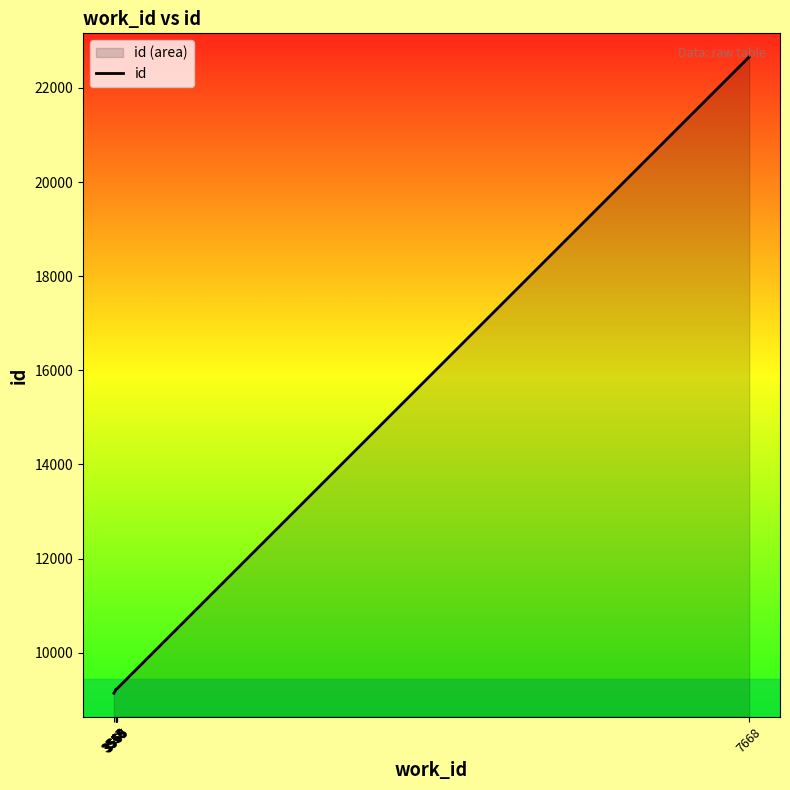

How many lines are shown in the chart?

1